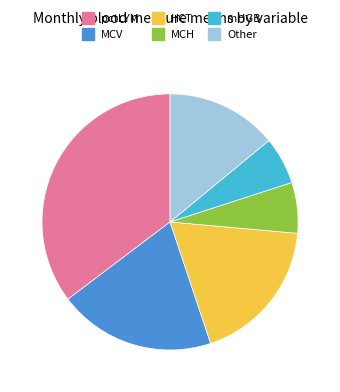

Does any single category account for the majority?

No